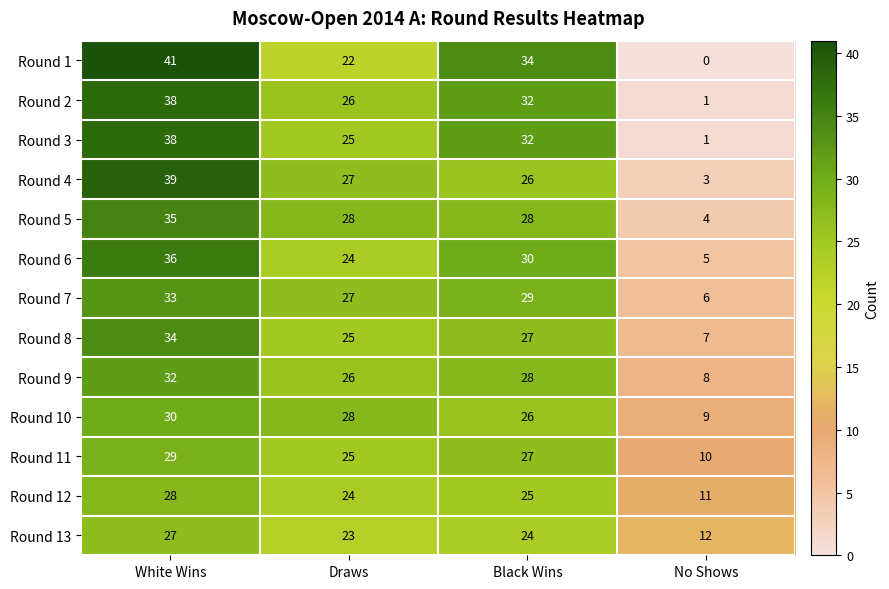

At which label does Round 12 reach its peak?

White Wins